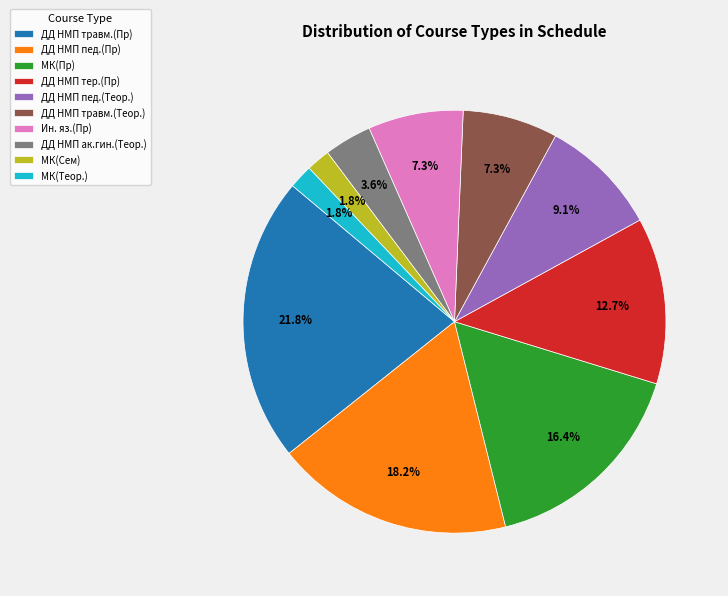

To the nearest percent, what portion does МК(Пр) represent?

16%